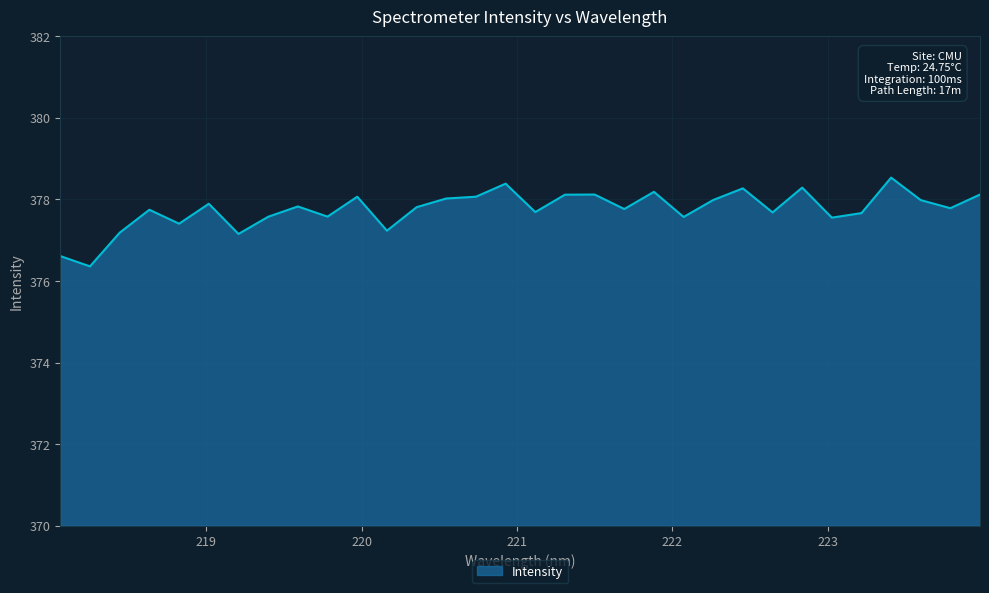

Does the chart have visible grid lines?

Yes